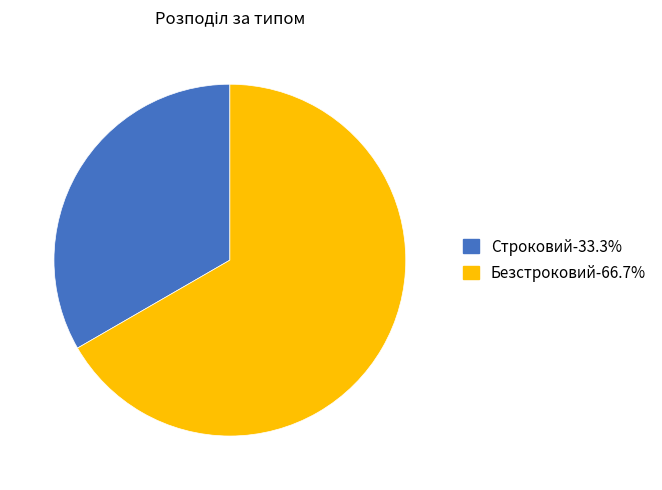

Is there a majority slice in this chart?

Yes